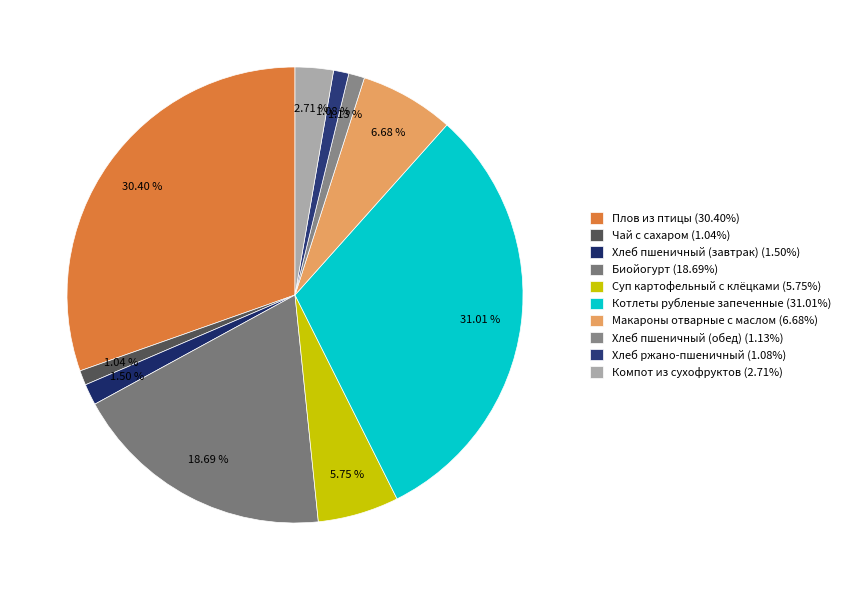

Rank the categories by value from highest to lowest.

Котлеты рубленые запеченные, Плов из птицы, Биойогурт, Макароны отварные с маслом, Суп картофельный с клёцками, Компот из сухофруктов, Хлеб пшеничный (завтрак), Хлеб пшеничный (обед), Хлеб ржано-пшеничный, Чай с сахаром